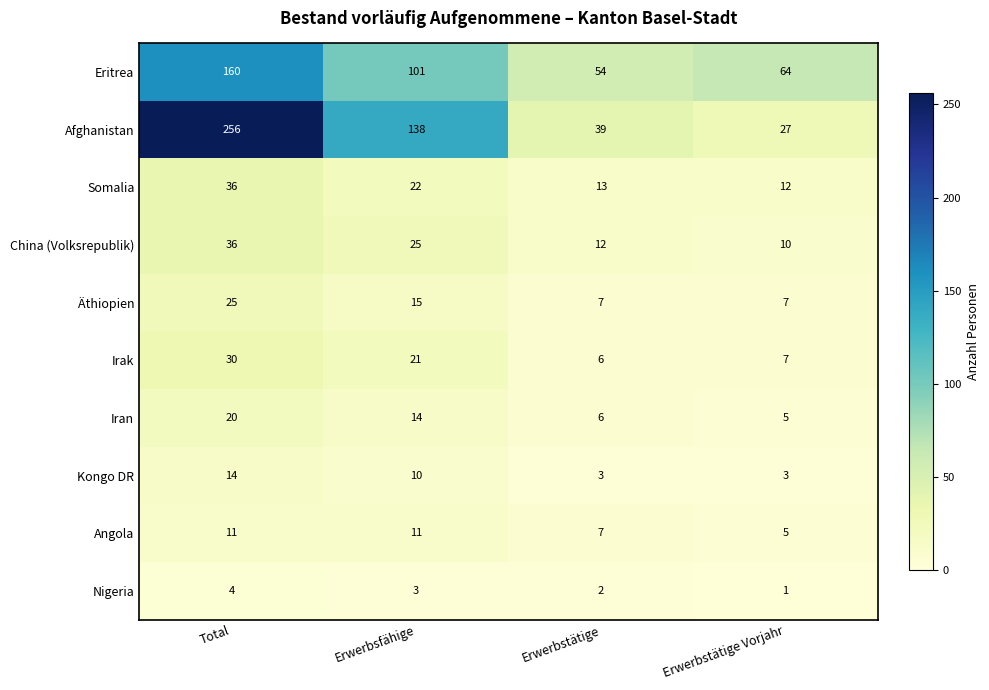

What value does the Äthiopien series have at Erwerbstätige Vorjahr?

7